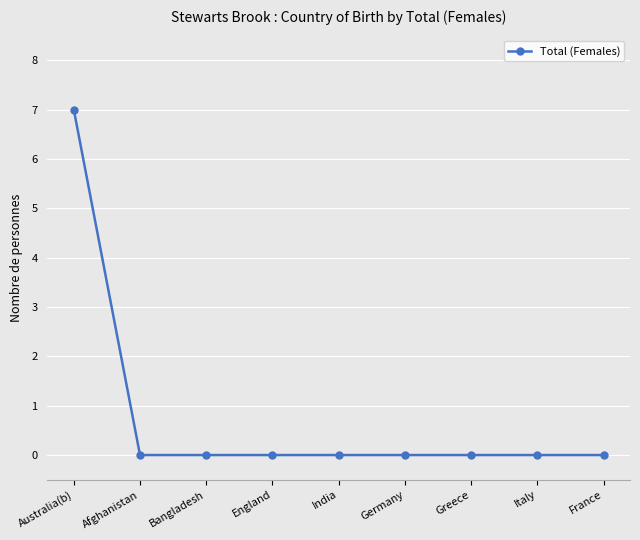

Count the number of categories in the chart.

9